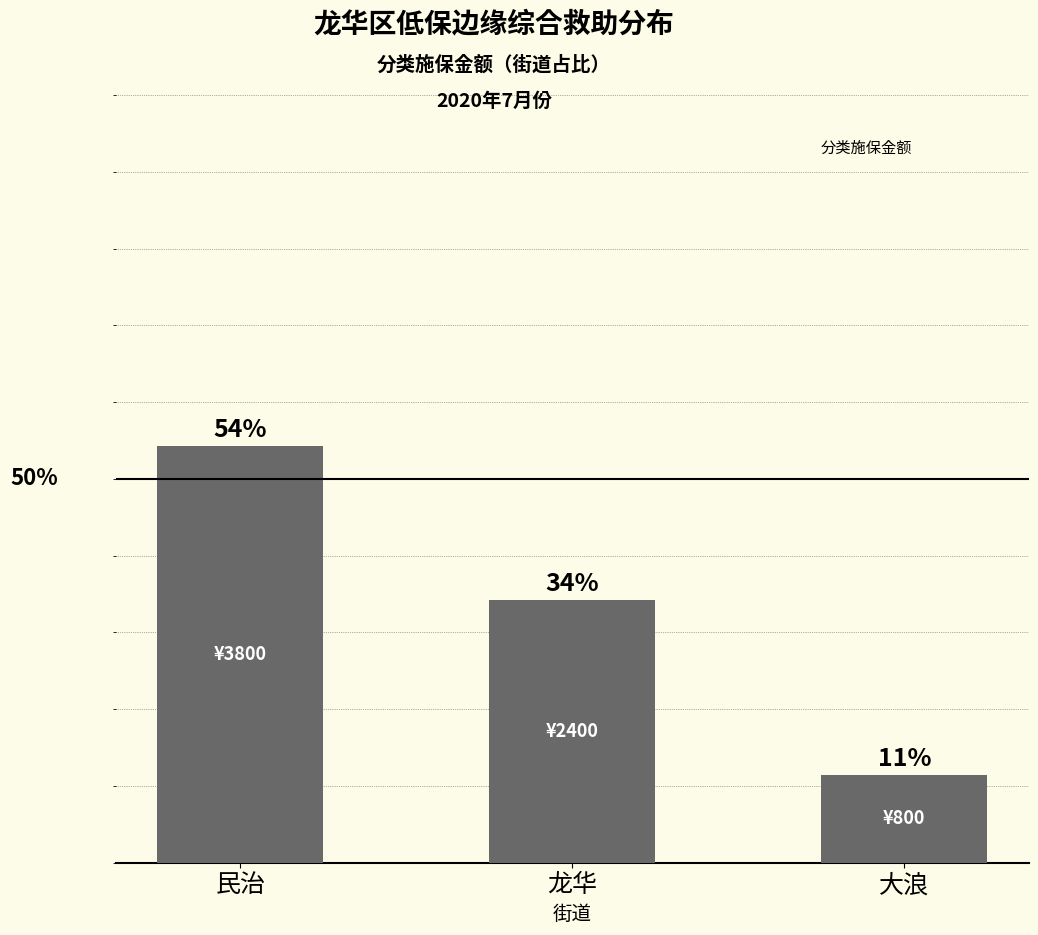

List the labels in order of value, smallest first.

大浪, 龙华, 民治